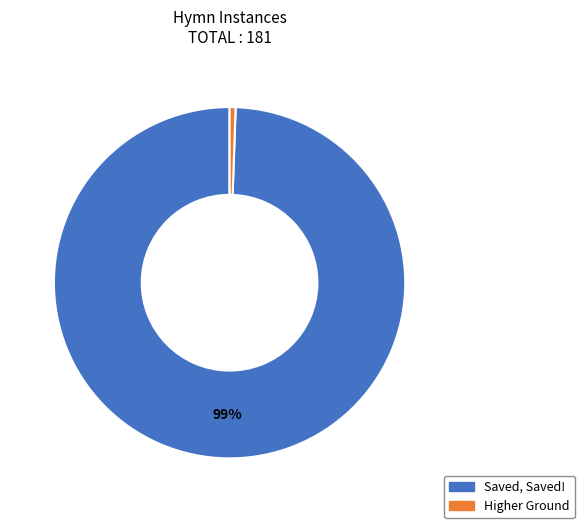

Is the sum of Saved, Saved! and Higher Ground greater than half?

Yes